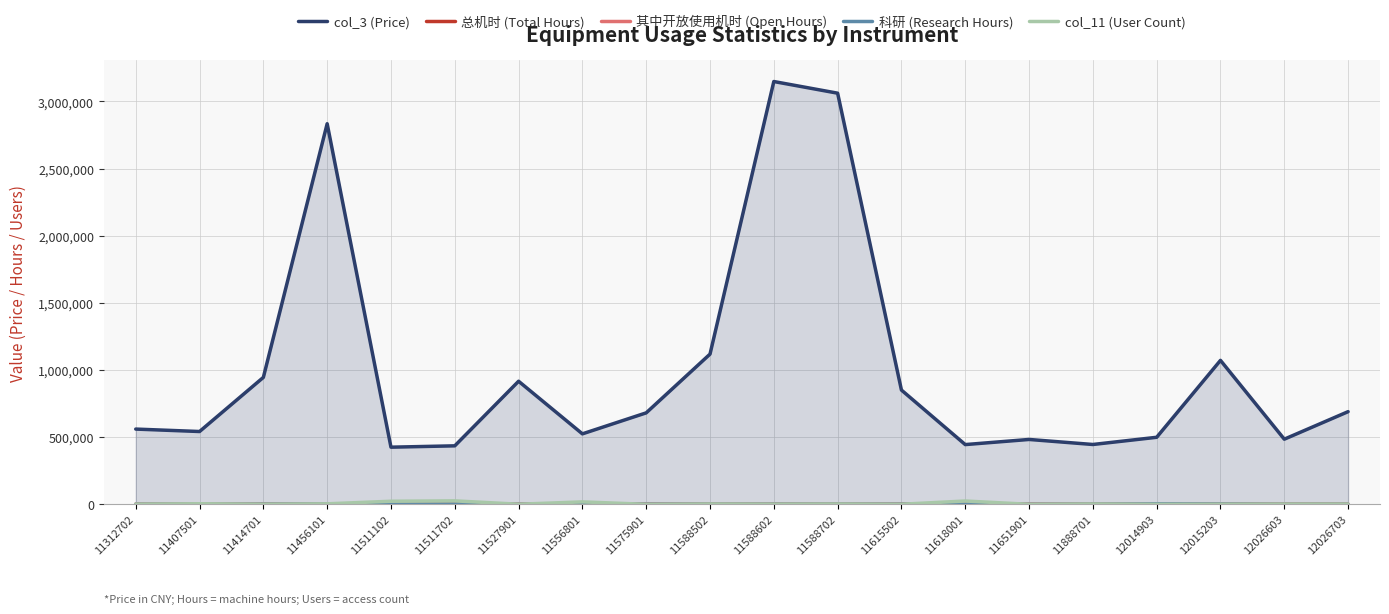

Is the value of 科研 (Research Hours) at 11312702 greater than the value of 总机时 (Total Hours) at 11511102?

No